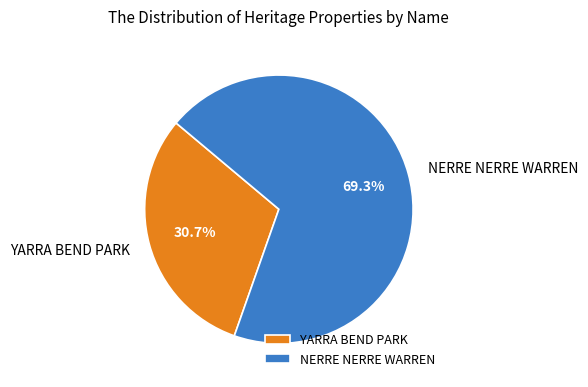

Is there any slice that represents more than half of the pie?

Yes